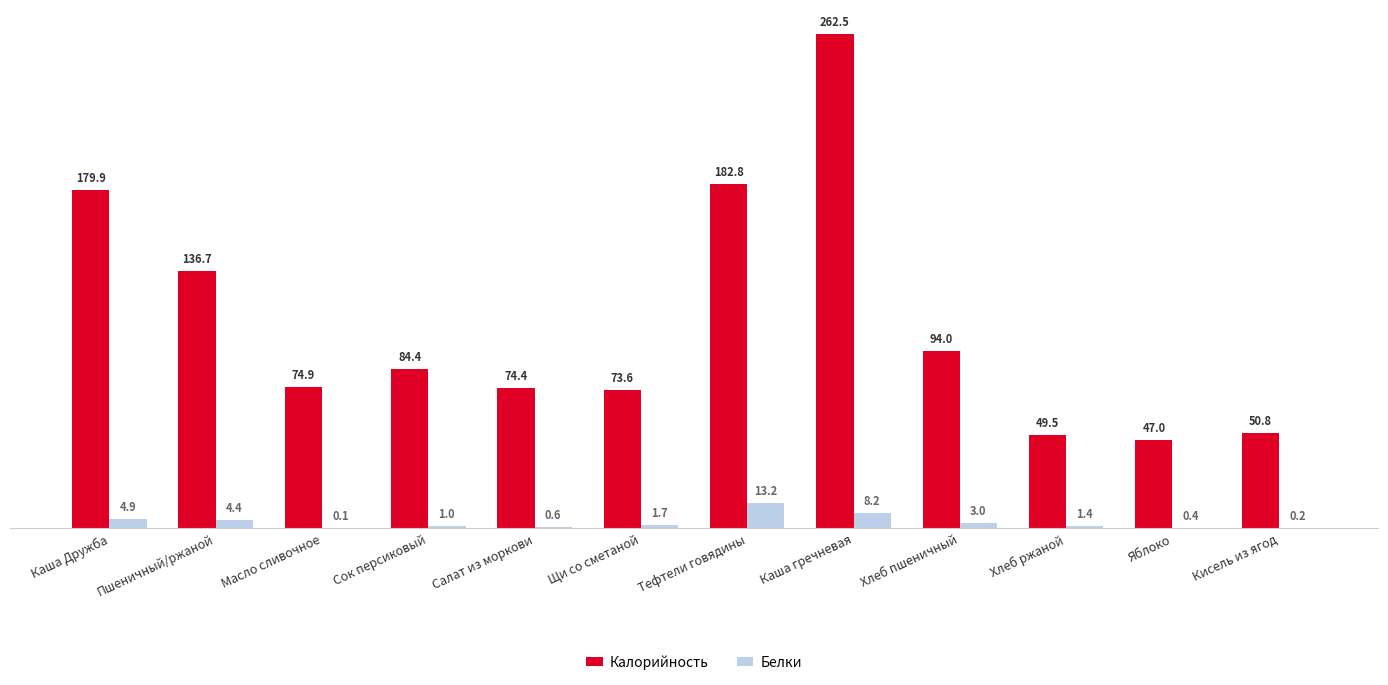

What is the approximate value of Калорийность at Хлеб пшеничный?

94.0